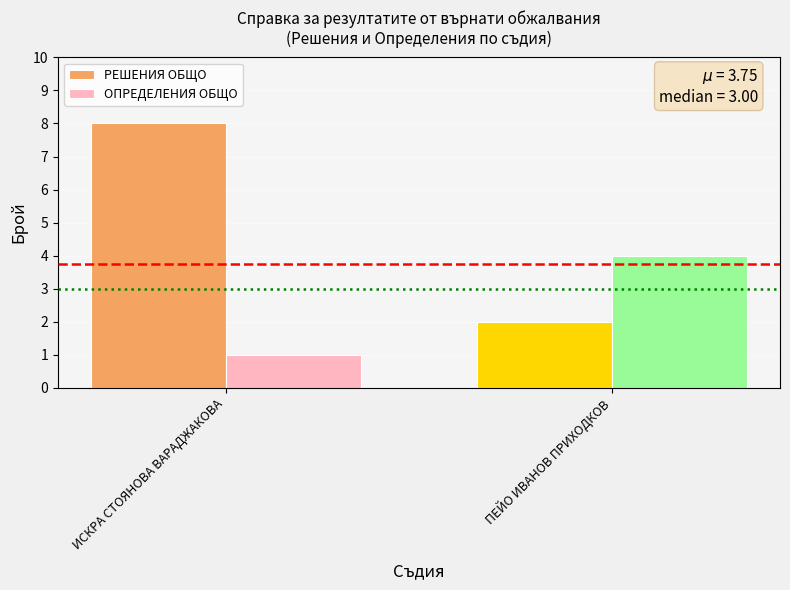

How many bars are there in total?

4